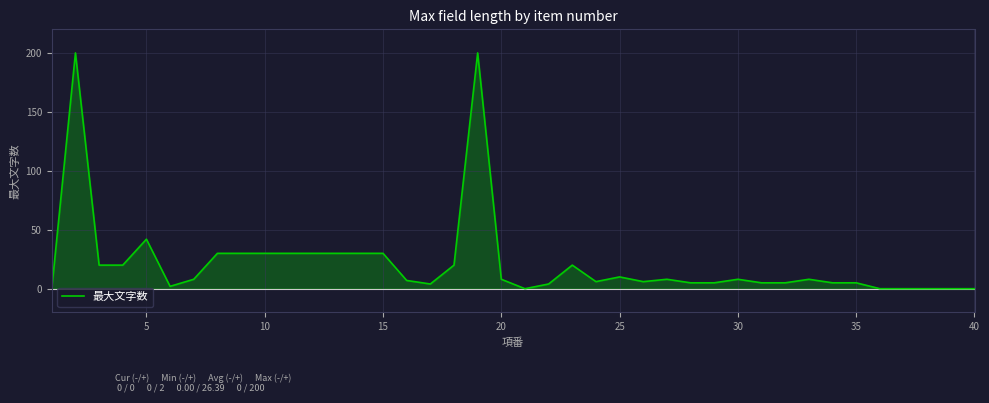

The value of 最大文字数 at 30 is 8. True or false?

True